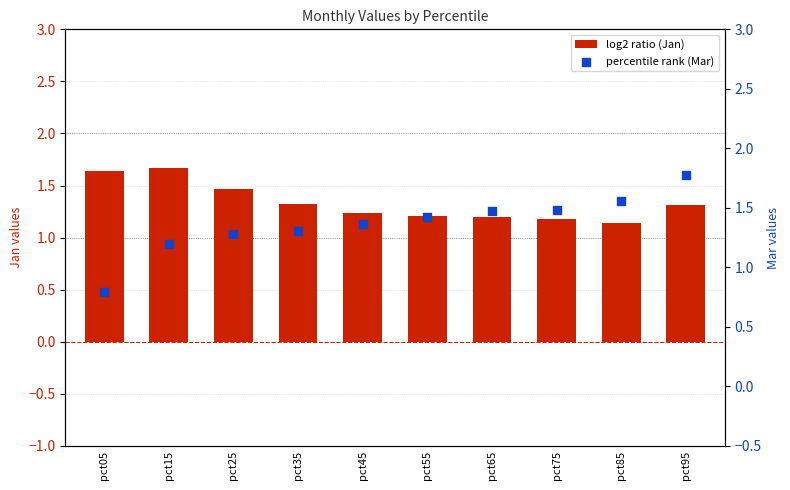

What are all the series names shown in the legend?

Jan, Mar